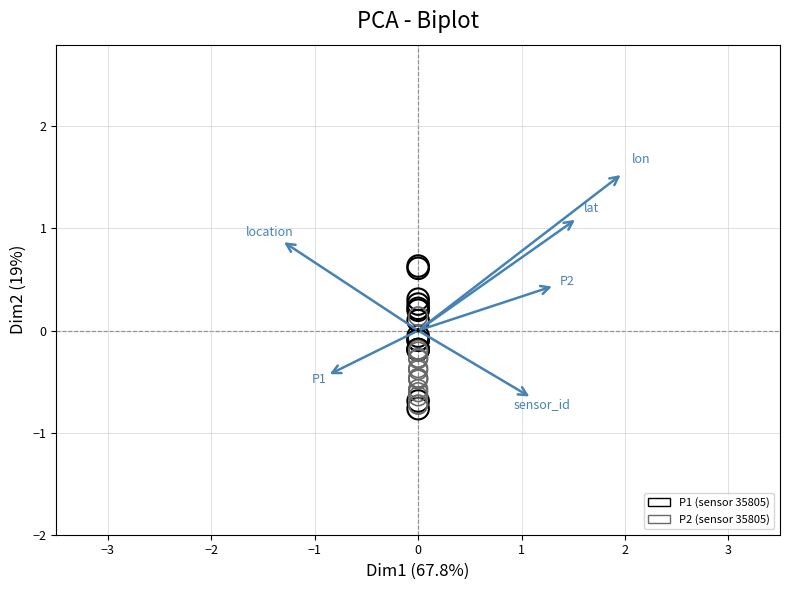

Which series reaches the maximum Y coordinate?

P1 (sensor 35805)